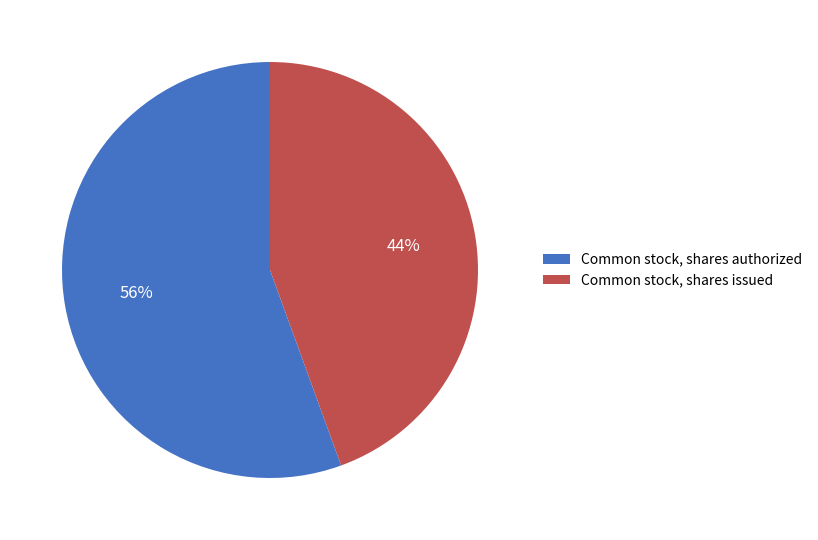

What percentage is the Common stock, shares issued slice, to the nearest percent?

44%